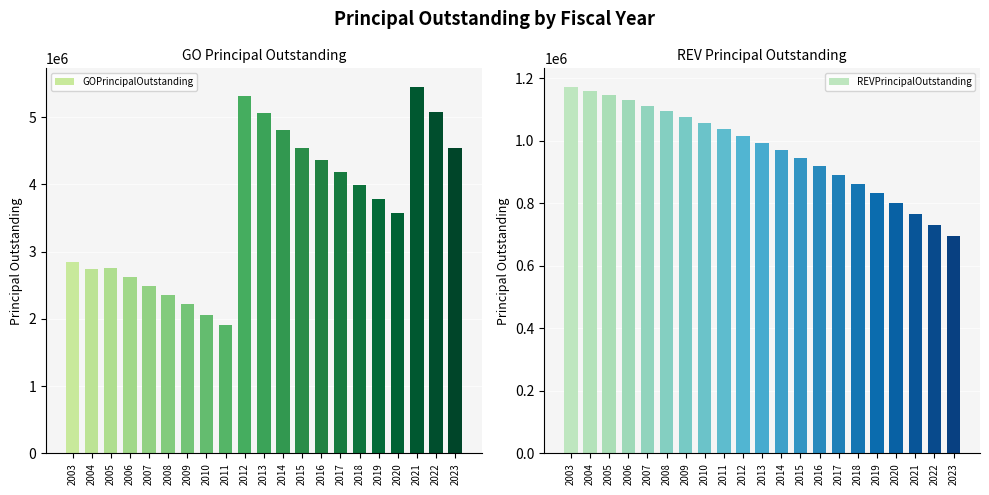

What is the sum of all REVPrincipalOutstanding values?

20407000